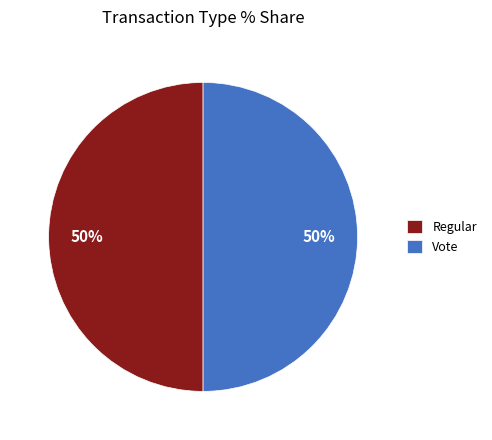

Combined, do Regular and Vote account for over 50%?

Yes